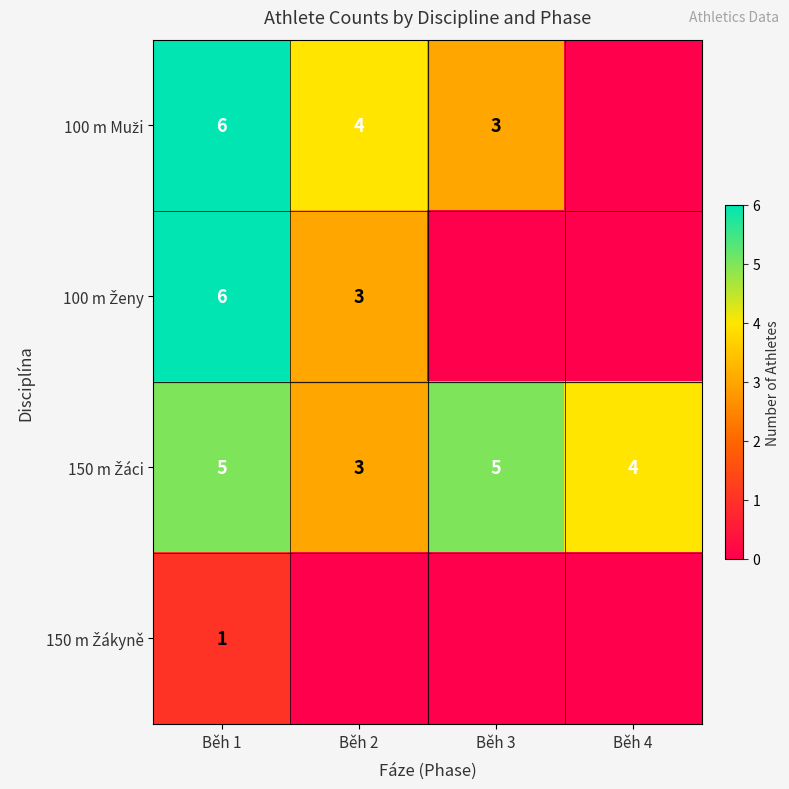

What is the difference between the maximum and second lowest values in the 150 m Žákyně series?

1